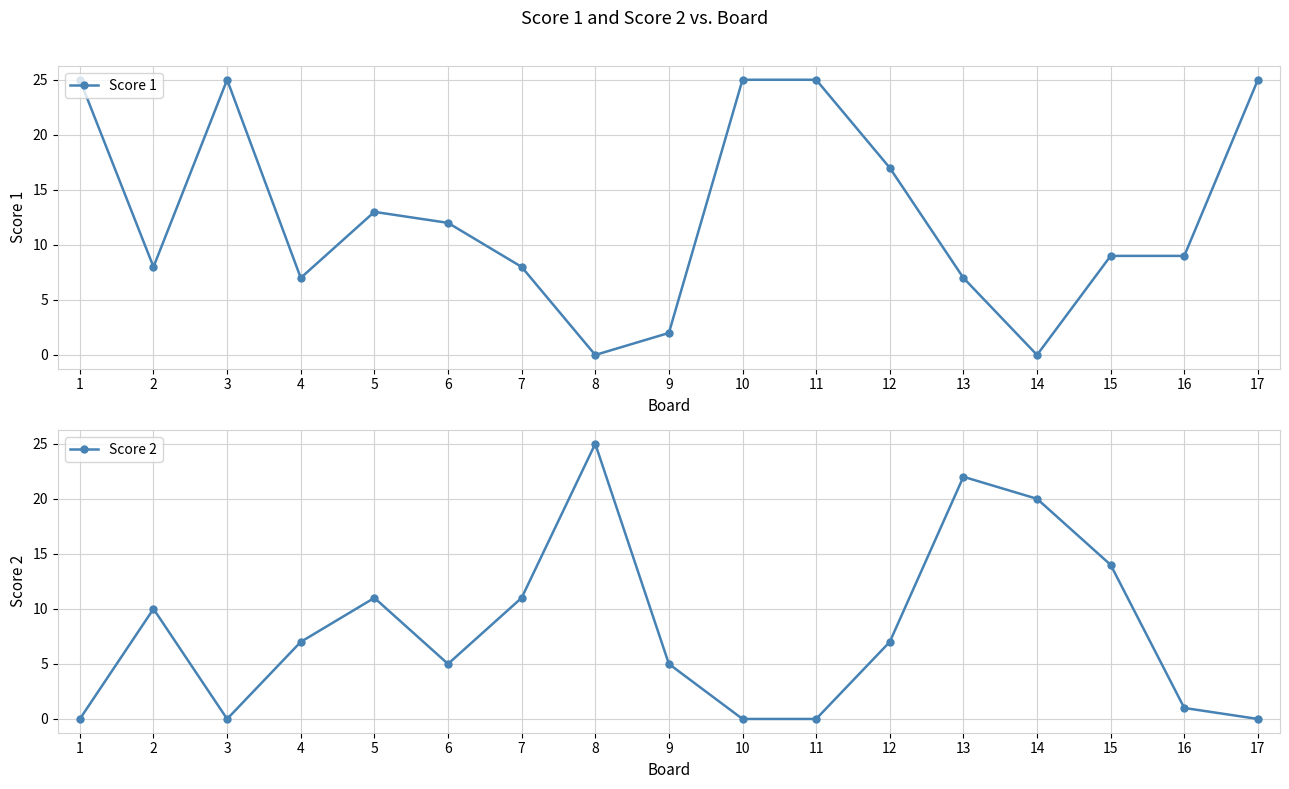

What are all the series names shown in the legend?

Score 1, Score 2